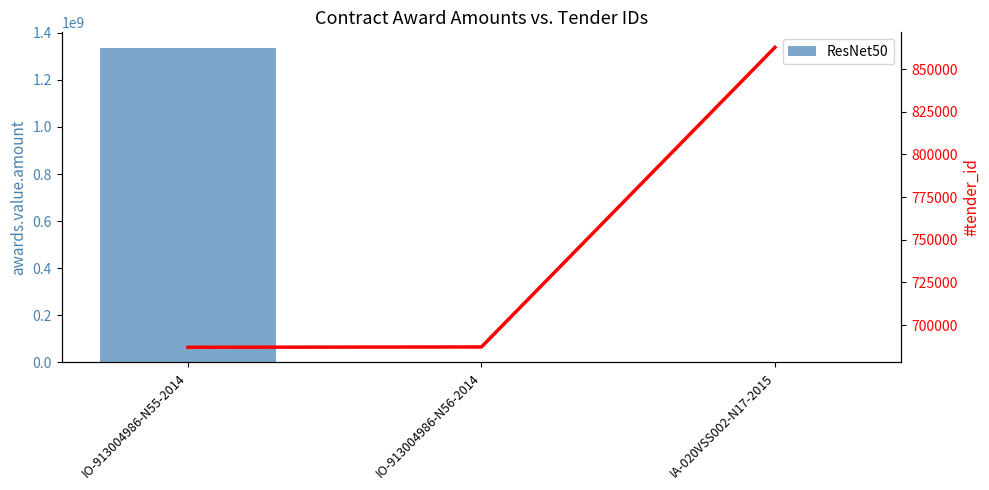

Rank the series by their maximum value, from lowest to highest.

Tender ID trend, ResNet50